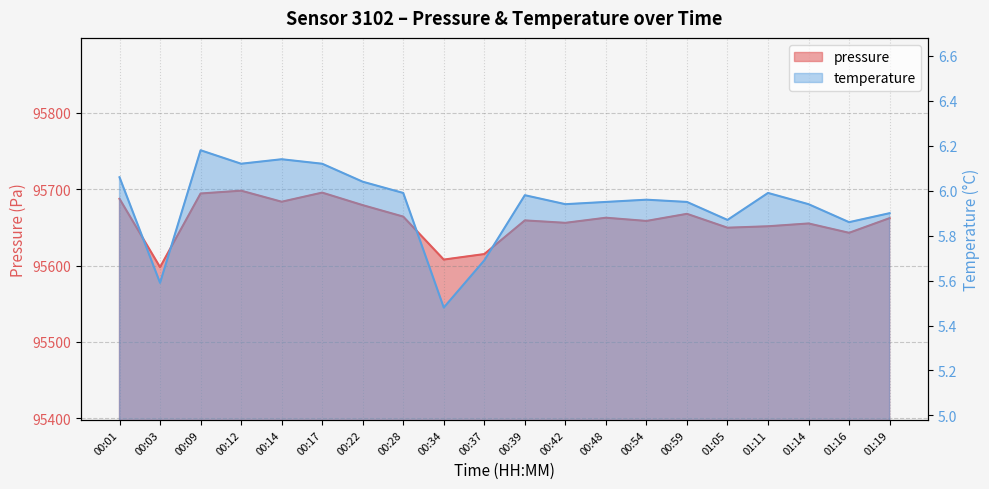

Reading left to right, what are all the values shown in this chart?

pressure: 00:01=95687.4	00:03=95597.9	00:09=95694.3	00:12=95698.0	00:14=95683.5	00:17=95695.5	00:22=95679.1	00:28=95664.1	00:34=95607.8	00:37=95615.0	00:39=95659.1	00:42=95655.9	00:48=95662.6	00:54=95658.4	00:59=95667.7	01:05=95649.5	01:11=95651.4	01:14=95655.1	01:16=95642.8	01:19=95662.1
temperature: 00:01=6.1	00:03=5.6	00:09=6.2	00:12=6.1	00:14=6.1	00:17=6.1	00:22=6.0	00:28=6.0	00:34=5.5	00:37=5.7	00:39=6.0	00:42=5.9	00:48=6.0	00:54=6.0	00:59=6.0	01:05=5.9	01:11=6.0	01:14=5.9	01:16=5.9	01:19=5.9